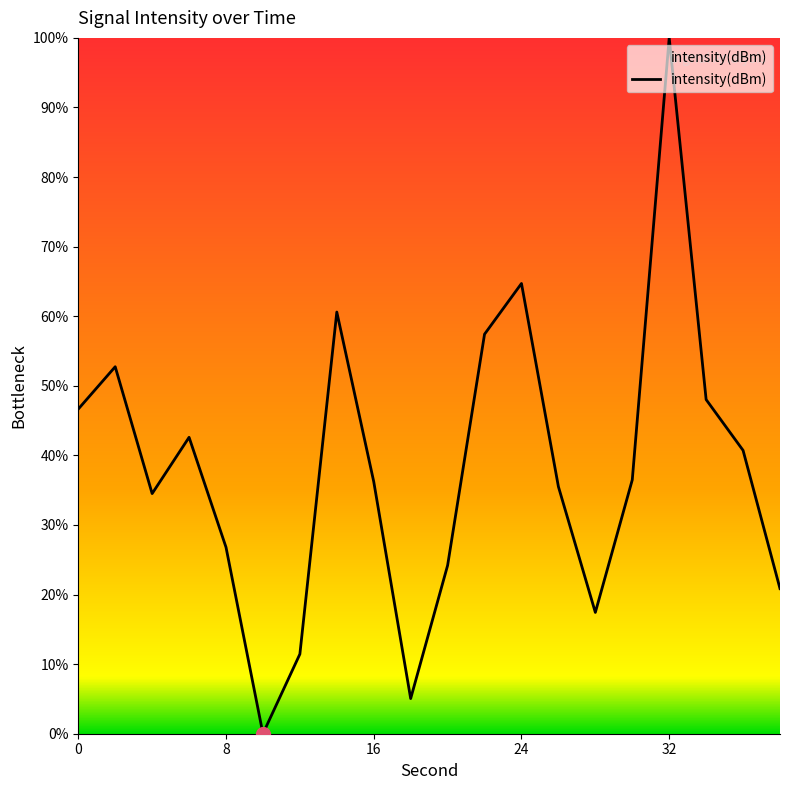

What is the greatest value displayed?

100.0